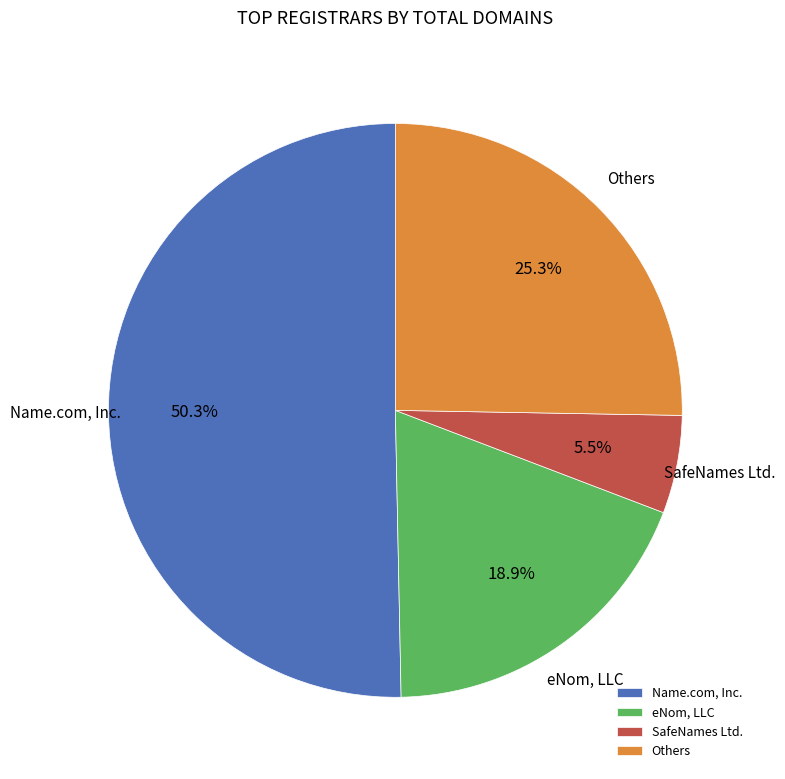

Does any single category account for the majority?

Yes